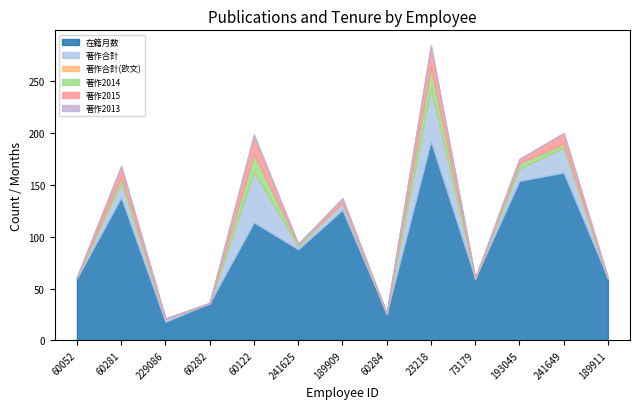

What is the difference between the 著作2014 values at 73179 and 60281?

5